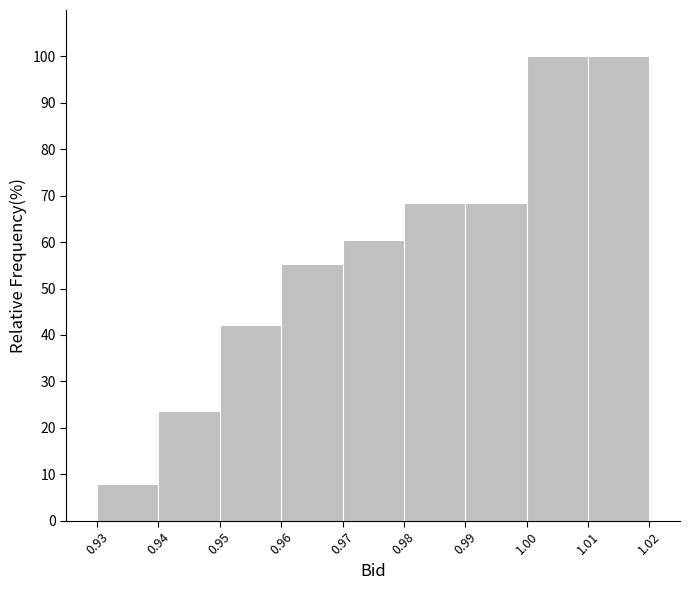

Reading left to right, list every bar in this chart as the range it spans on the x-axis followed by its height. The values are not printed on the chart, so give them approximately, as read against the axis.

0.93 to 0.94: 8
0.94 to 0.95: 24
0.95 to 0.96: 42
0.96 to 0.97: 55
0.97 to 0.98: 61
0.98 to 0.99: 68
0.99 to 1.00: 68
1.00 to 1.01: 100
1.01 to 1.02: 100